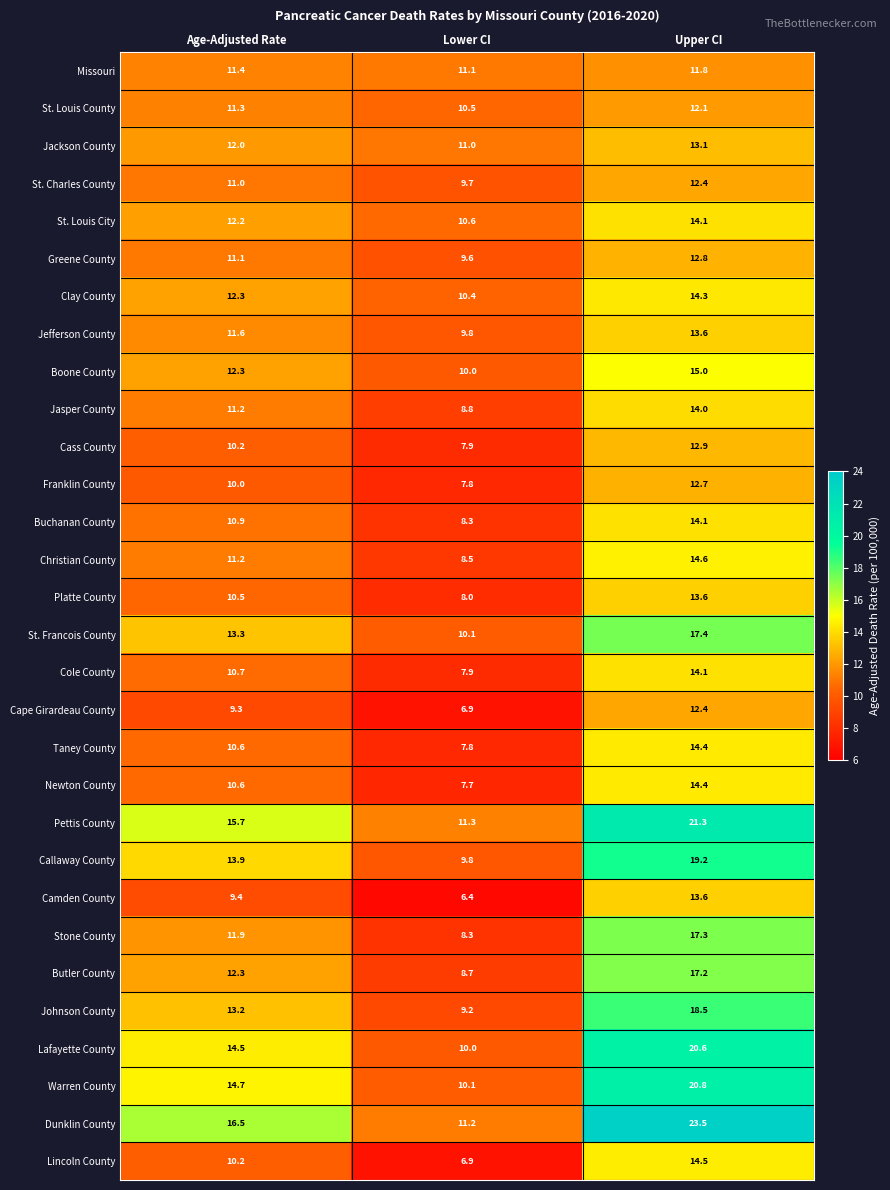

Where does the Jefferson County series first go above 11?

Age-Adjusted Rate